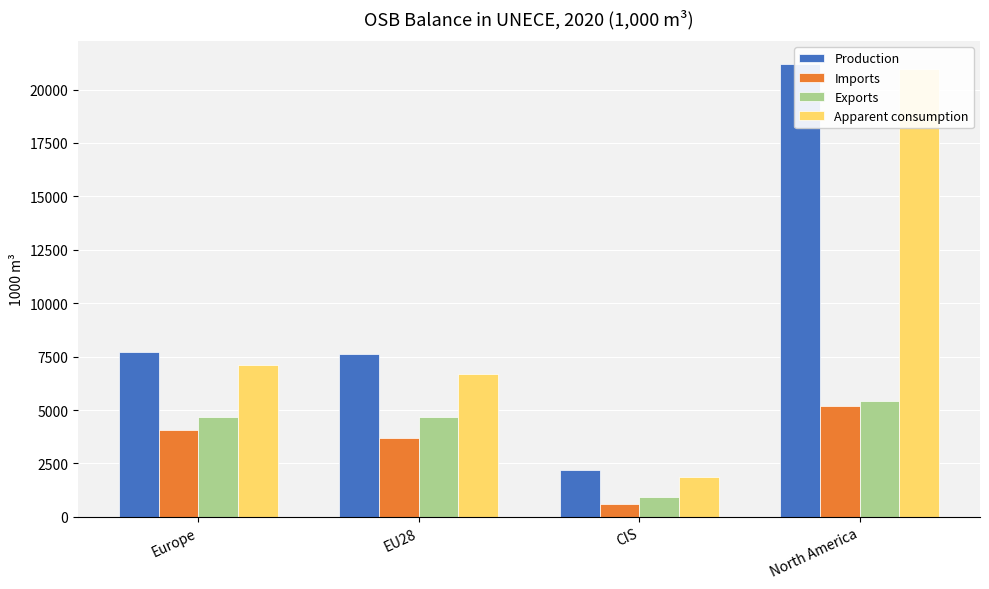

The value of Production at EU28 is 7630.5. True or false?

True